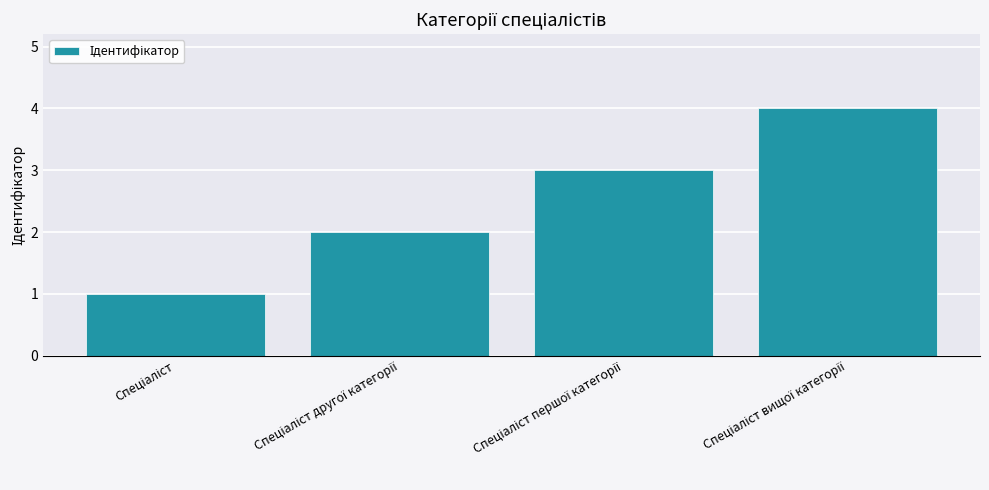

What is the minimum value shown in the chart?

1